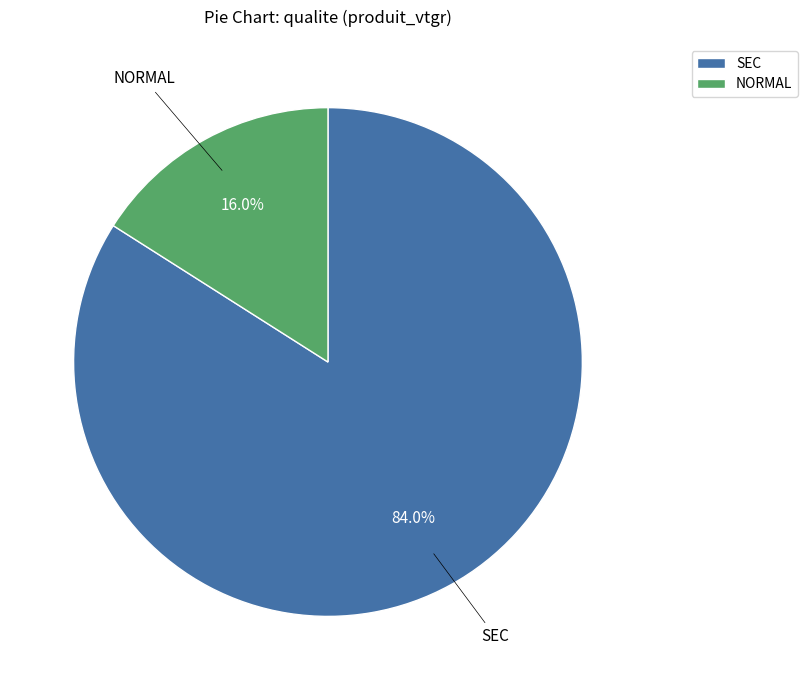

The SEC slice represents 74% of the pie. True or false?

False